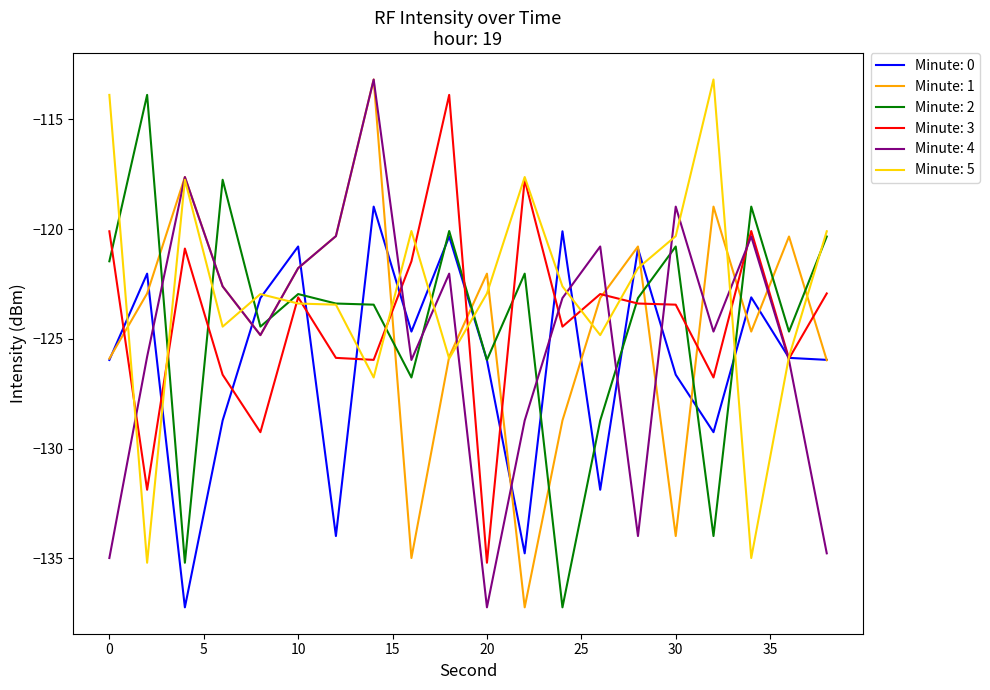

How many intersections are there between Minute: 4 and Minute: 2?

8